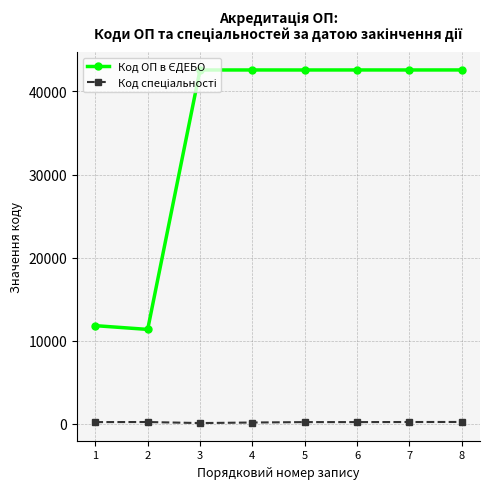

What is the difference between the second highest and minimum values in the Код спеціальності series?

126